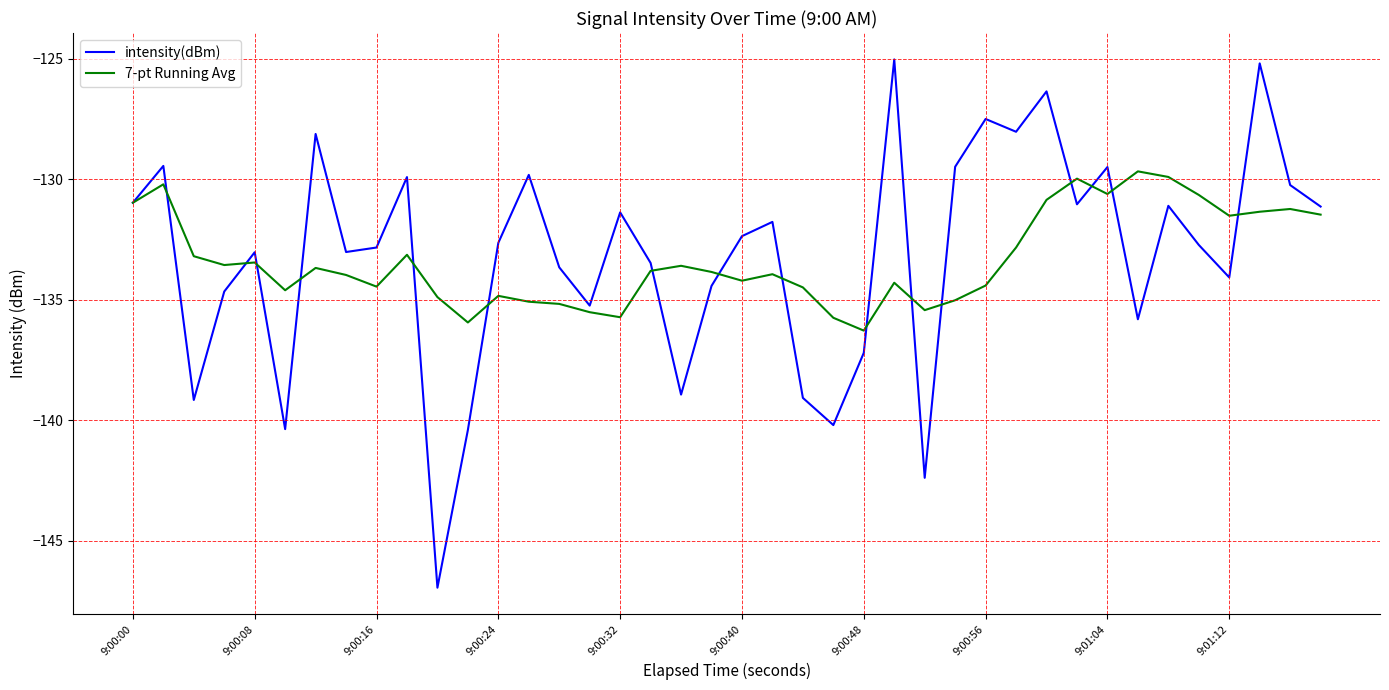

What is the minimum value shown in the chart?

-146.9